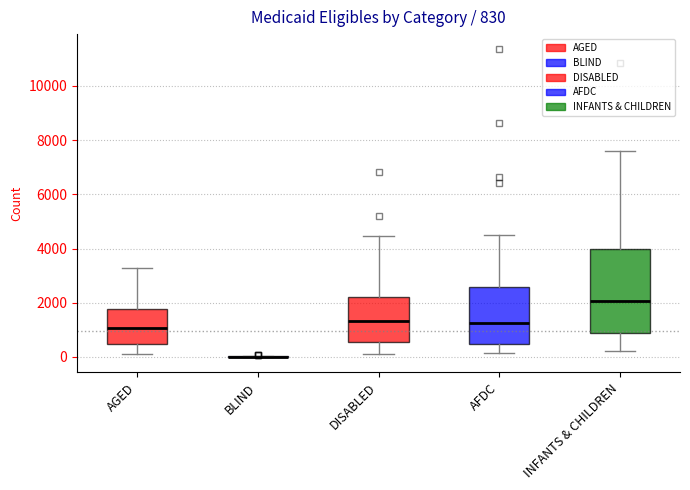

Which box is the tallest, from its lower edge to its upper edge?

INFANTS & CHILDREN